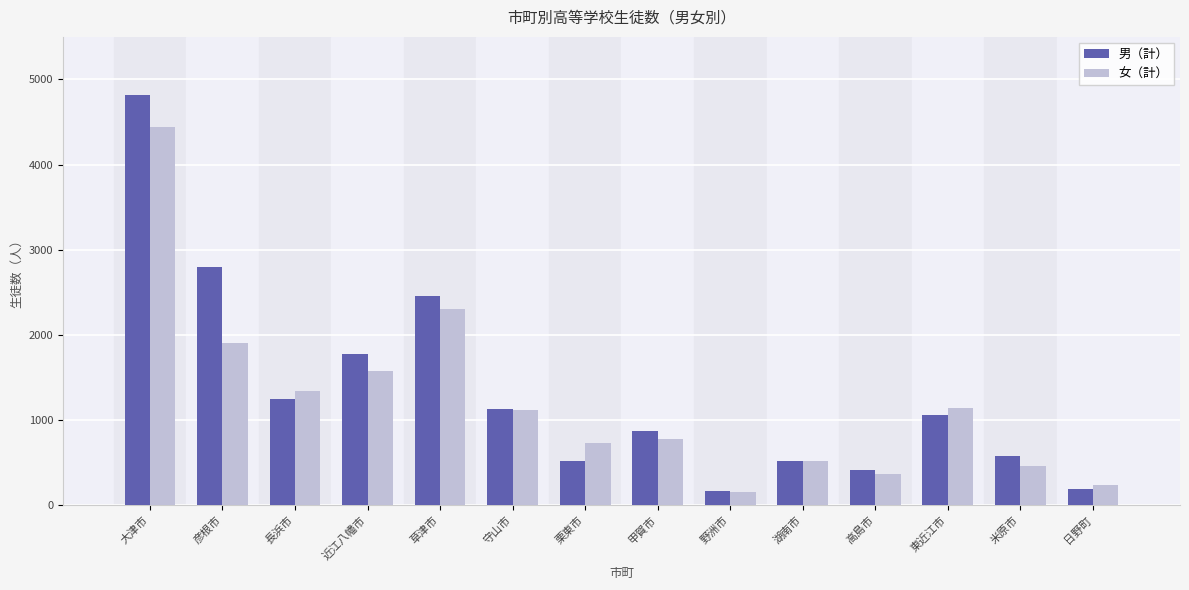

At how many categories does at least one series exceed 1421?

4